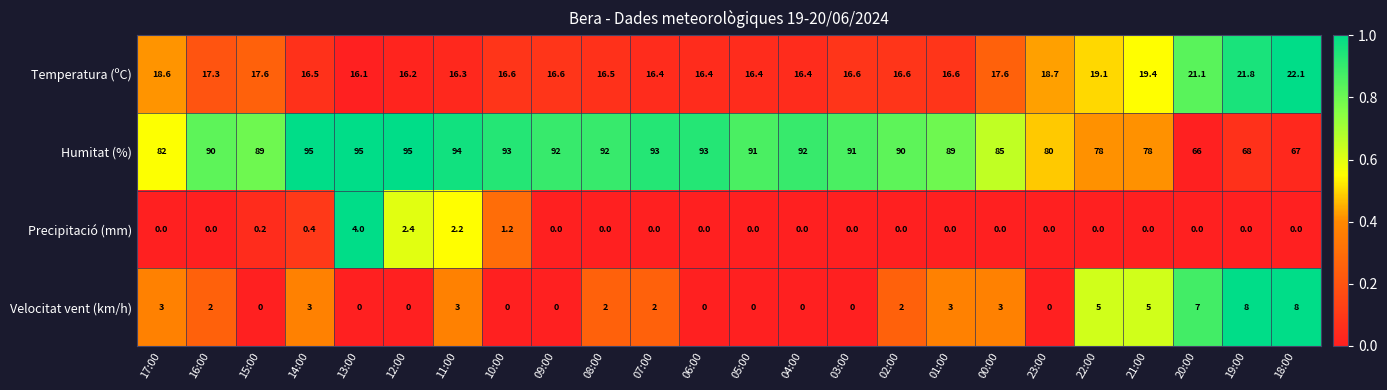

The value of Temperatura (ºC) at 12:00 is 9.6. True or false?

False